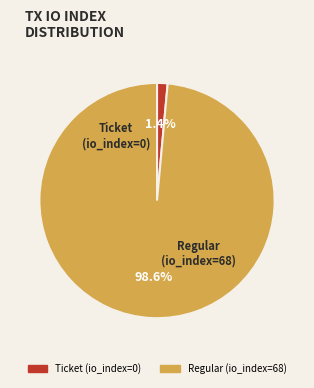

To the nearest percent, what is the difference between the largest and smallest slice percentages?

97%